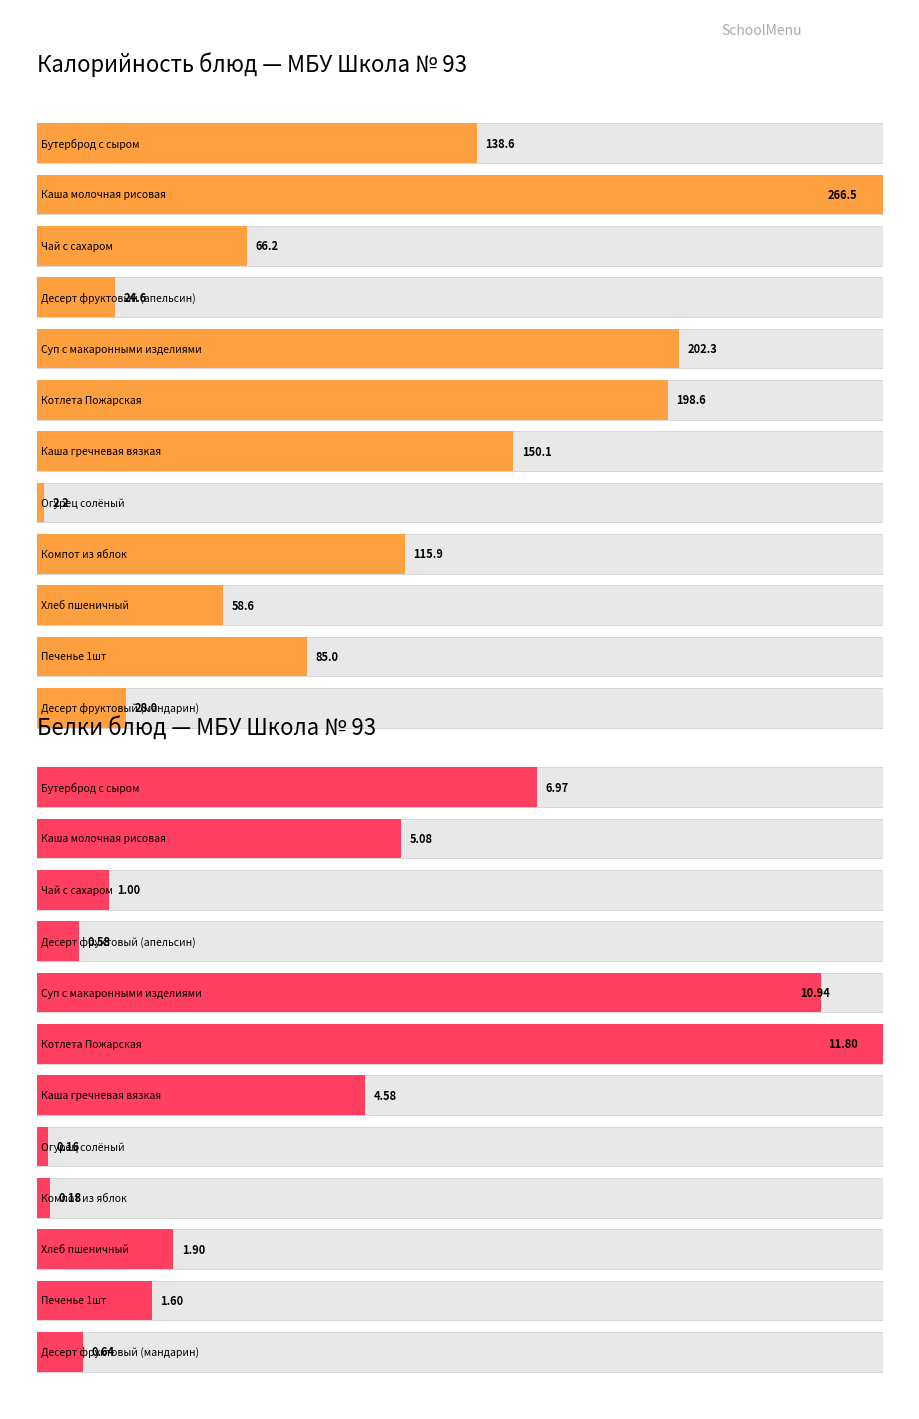

True or false: Калорийность has a value of 2.9 at Огурец солёный.

False